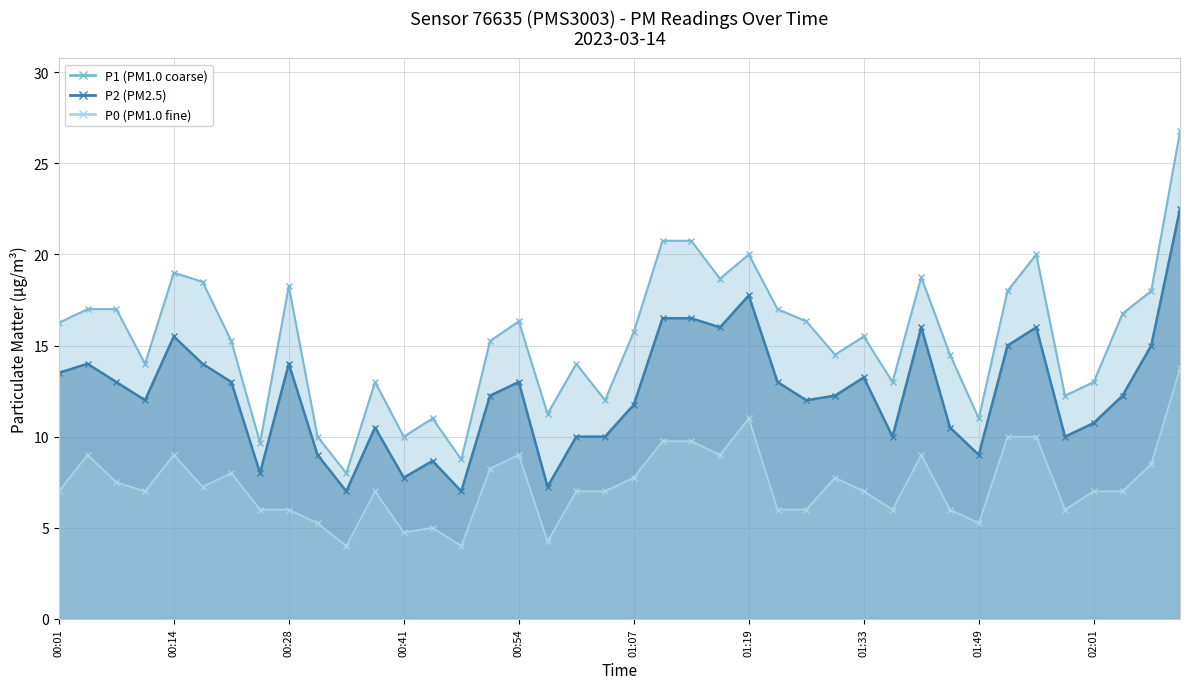

Reading left to right, what are all the values shown in this chart?

P1: 00:01=16.2	00:04=17.0	00:07=17.0	00:11=14.0	00:14=19.0	00:18=18.5	00:21=15.2	00:24=9.7	00:28=18.2	00:31=10.0	00:34=8.0	00:38=13.0	00:41=10.0	00:44=11.0	00:48=8.8	00:51=15.2	00:54=16.3	00:57=11.2	01:01=14.0	01:04=12.0	01:07=15.8	01:10=20.8	01:13=20.8	01:16=18.7	01:19=20.0	01:23=17.0	01:26=16.3	01:30=14.5	01:33=15.5	01:36=13.0	01:39=18.8	01:42=14.5	01:49=11.0	01:52=18.0	01:55=20.0	01:58=12.2	02:01=13.0	02:05=16.8	02:08=18.0	02:11=26.8
P2: 00:01=13.5	00:04=14.0	00:07=13.0	00:11=12.0	00:14=15.5	00:18=14.0	00:21=13.0	00:24=8.0	00:28=14.0	00:31=9.0	00:34=7.0	00:38=10.5	00:41=7.8	00:44=8.7	00:48=7.0	00:51=12.2	00:54=13.0	00:57=7.2	01:01=10.0	01:04=10.0	01:07=11.8	01:10=16.5	01:13=16.5	01:16=16.0	01:19=17.8	01:23=13.0	01:26=12.0	01:30=12.2	01:33=13.2	01:36=10.0	01:39=16.0	01:42=10.5	01:49=9.0	01:52=15.0	01:55=16.0	01:58=10.0	02:01=10.8	02:05=12.2	02:08=15.0	02:11=22.5
P0: 00:01=7.0	00:04=9.0	00:07=7.5	00:11=7.0	00:14=9.0	00:18=7.2	00:21=8.0	00:24=6.0	00:28=6.0	00:31=5.2	00:34=4.0	00:38=7.0	00:41=4.8	00:44=5.0	00:48=4.0	00:51=8.2	00:54=9.0	00:57=4.2	01:01=7.0	01:04=7.0	01:07=7.8	01:10=9.8	01:13=9.8	01:16=9.0	01:19=11.0	01:23=6.0	01:26=6.0	01:30=7.8	01:33=7.0	01:36=6.0	01:39=9.0	01:42=6.0	01:49=5.2	01:52=10.0	01:55=10.0	01:58=6.0	02:01=7.0	02:05=7.0	02:08=8.5	02:11=13.8